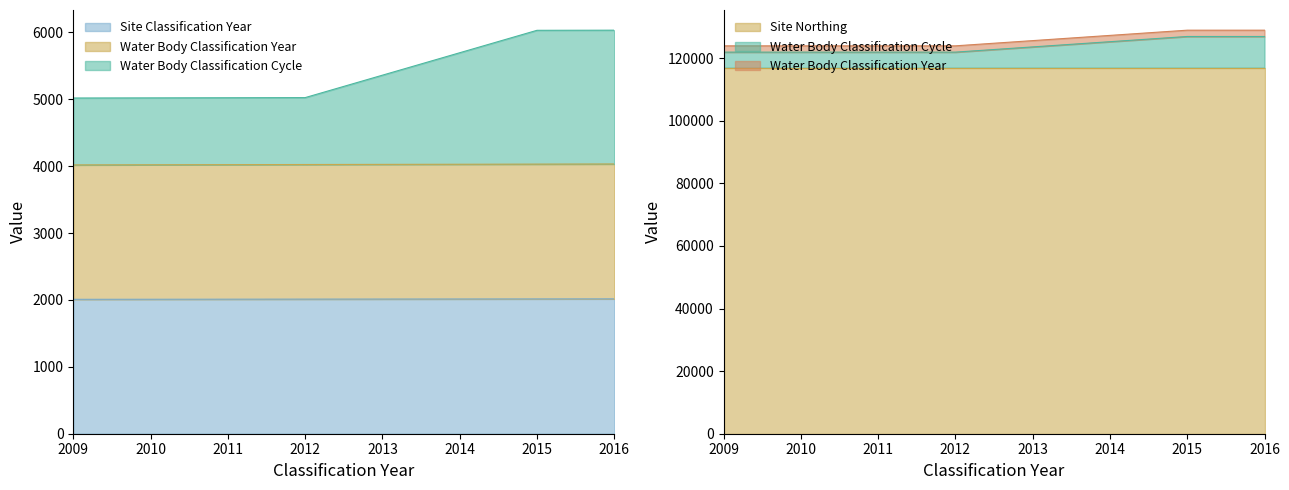

True or false: Site Classification Year and Water Body Classification Year intersect in this chart.

False